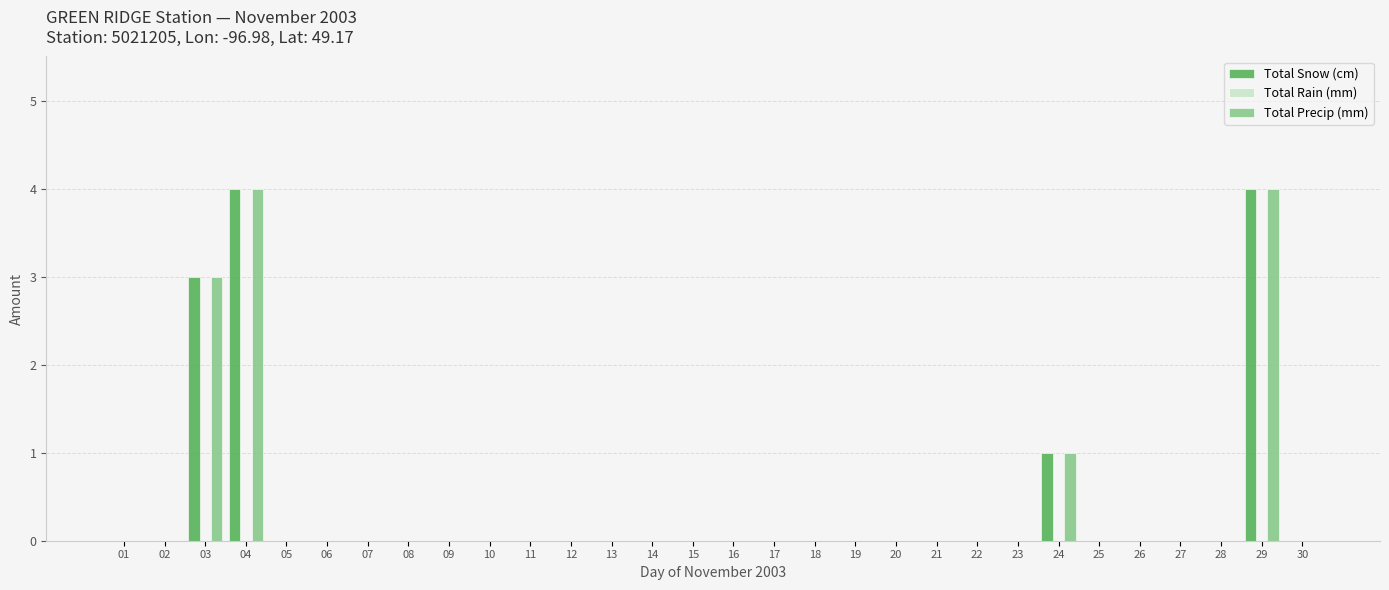

What is the greatest value displayed?

4